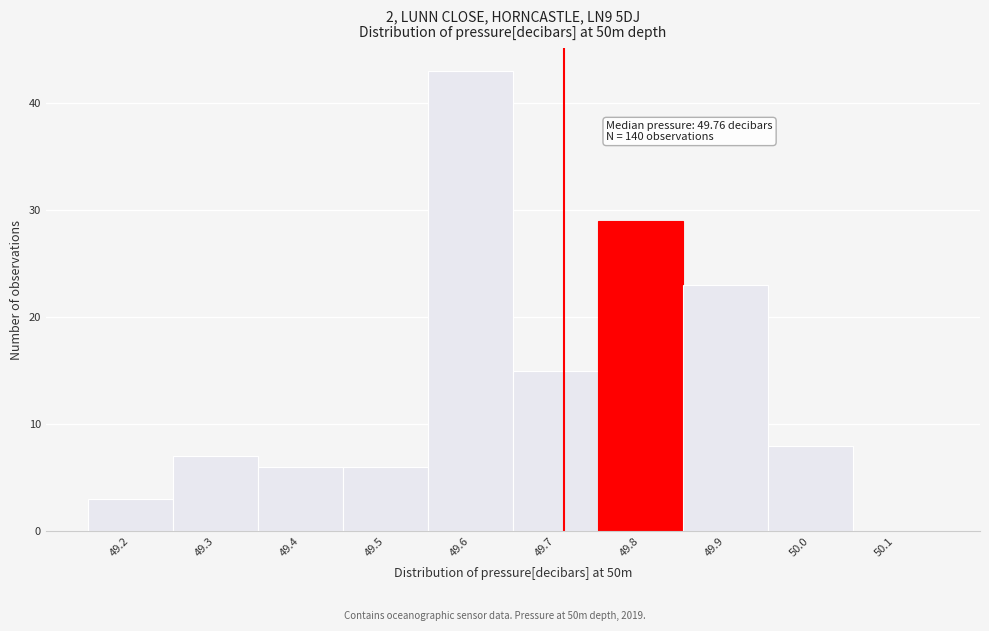

Reading left to right, what are all the values shown in this chart?

49.2=3	49.3=7	49.4=6	49.5=6	49.6=43	49.7=15	49.8=29	49.9=23	50.0=8	50.1=0